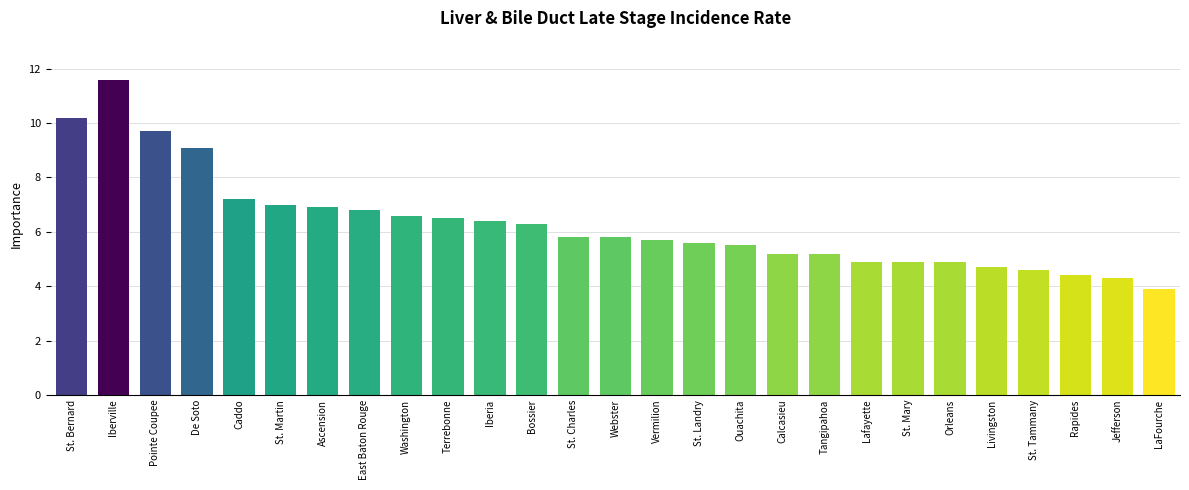

What is the maximum value shown in the chart?

11.6